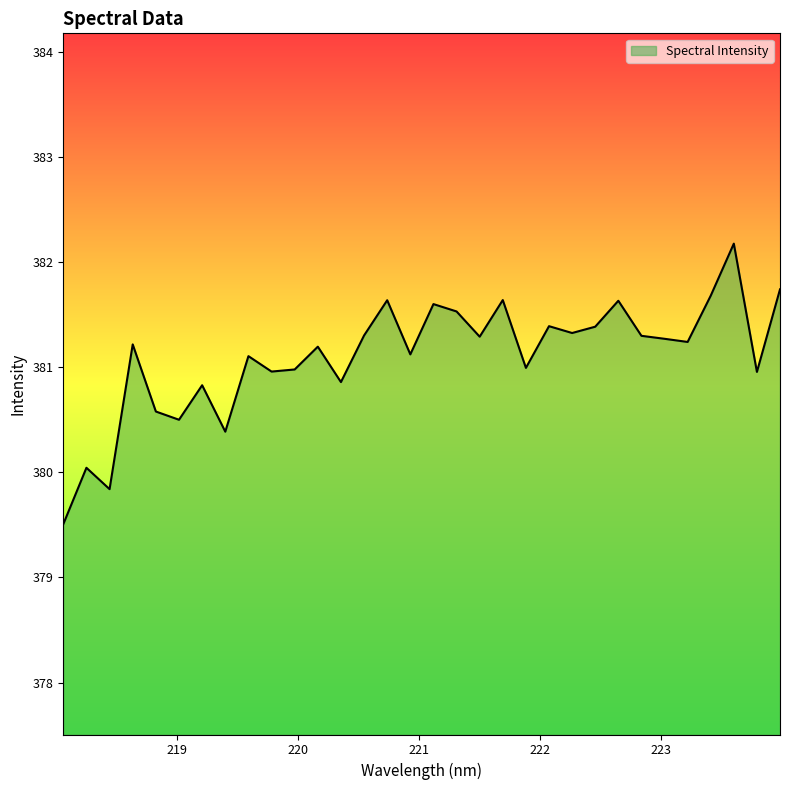

What is the smallest value displayed?

379.5